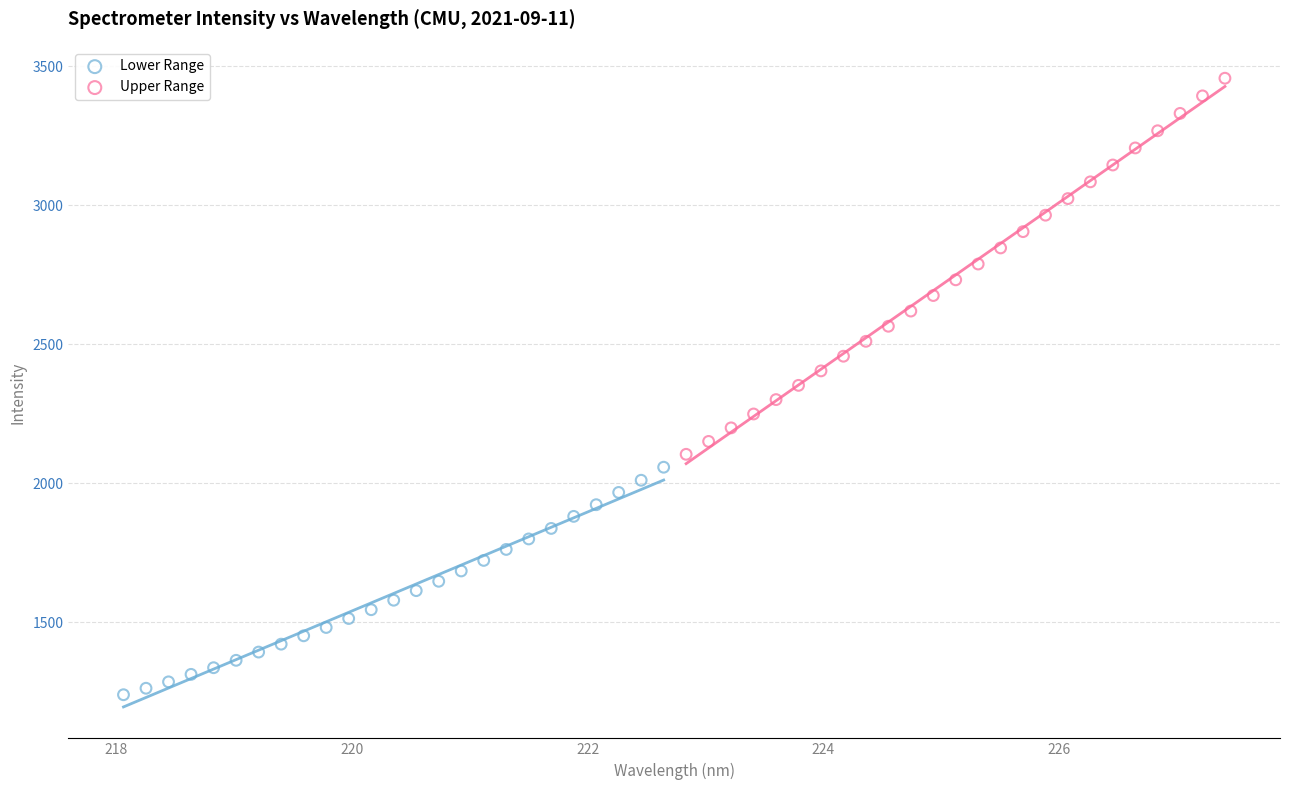

Which series reaches the minimum Y coordinate?

Lower Range